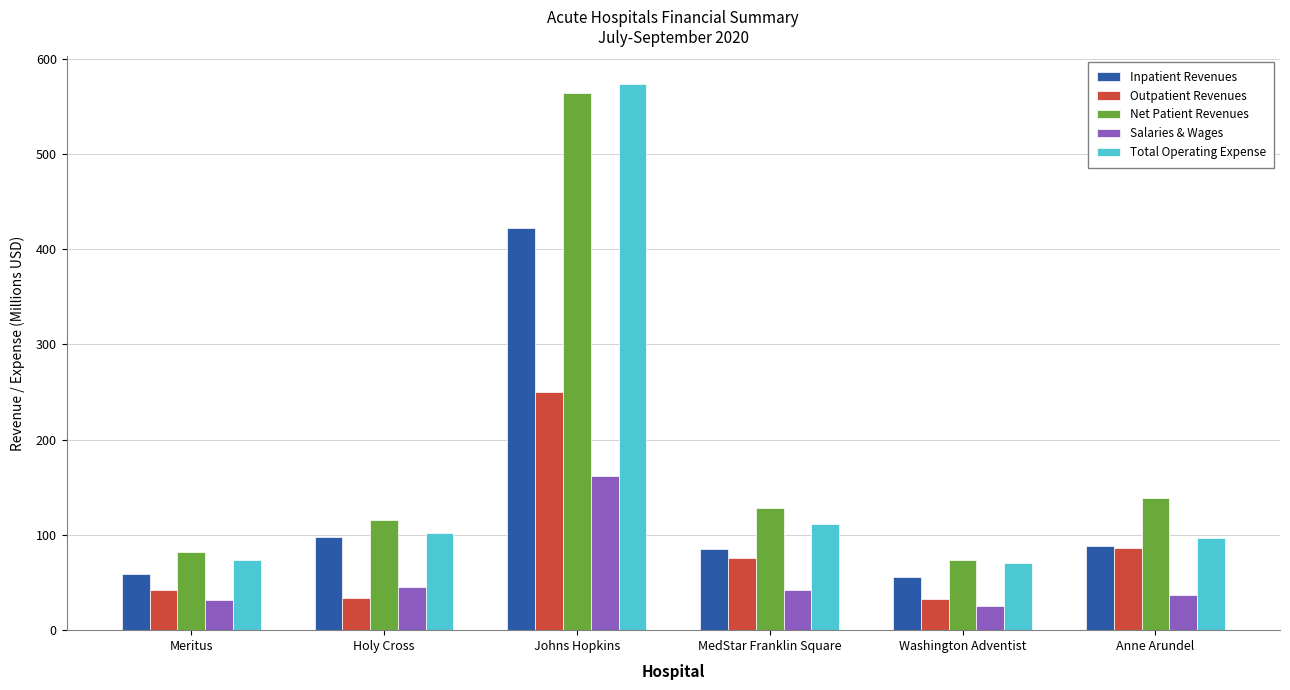

Count the number of data series in this chart.

5